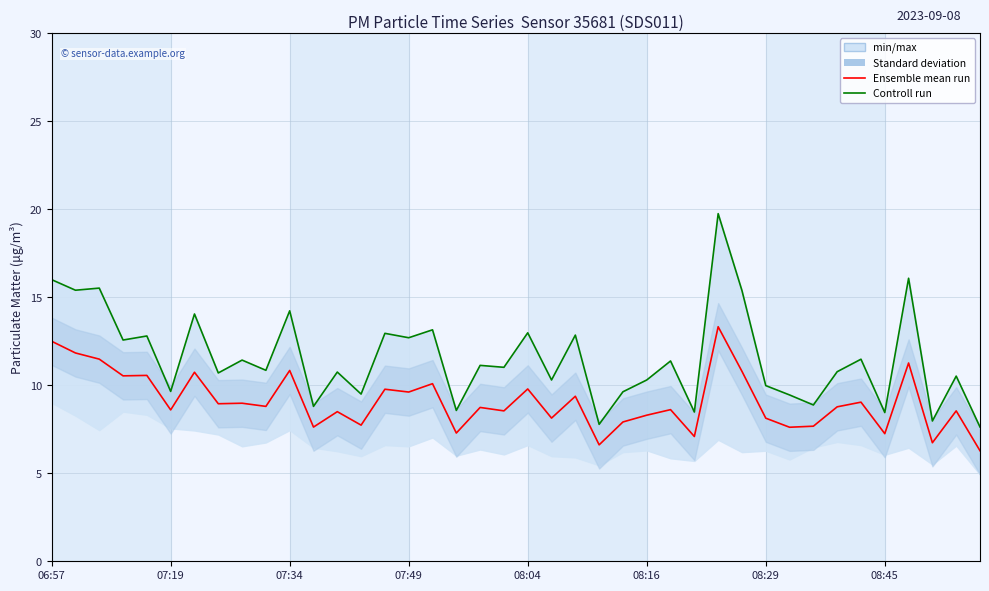

True or false: Controll run and Ensemble mean run cross at least once.

False